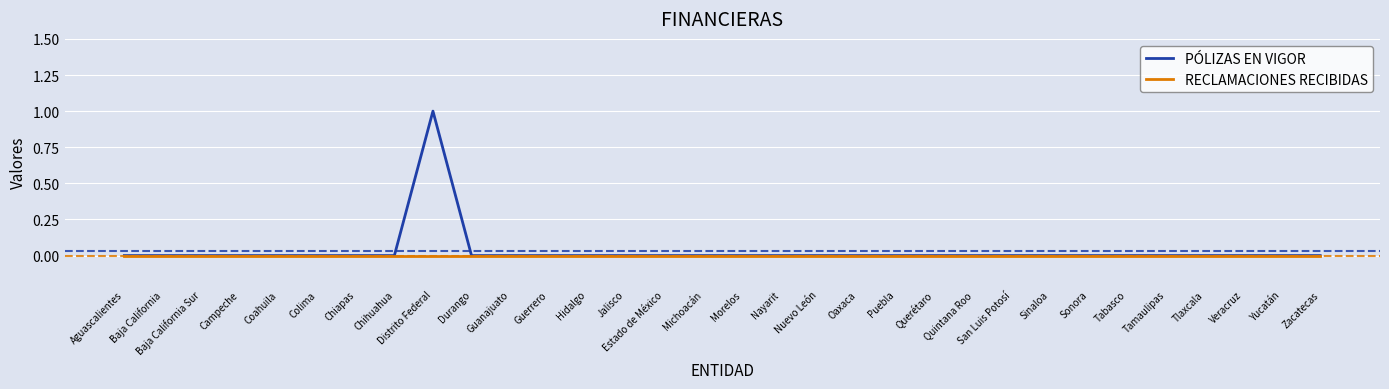

Reading left to right, what are all the values shown in this chart?

PÓLIZAS EN VIGOR: Aguascalientes=0	Baja California=0	Baja California Sur=0	Campeche=0	Coahuila=0	Colima=0	Chiapas=0	Chihuahua=0	Distrito Federal=1	Durango=0	Guanajuato=0	Guerrero=0	Hidalgo=0	Jalisco=0	Estado de México=0	Michoacán=0	Morelos=0	Nayarit=0	Nuevo León=0	Oaxaca=0	Puebla=0	Querétaro=0	Quintana Roo=0	San Luis Potosí=0	Sinaloa=0	Sonora=0	Tabasco=0	Tamaulipas=0	Tlaxcala=0	Veracruz=0	Yucatán=0	Zacatecas=0
RECLAMACIONES RECIBIDAS: Aguascalientes=0	Baja California=0	Baja California Sur=0	Campeche=0	Coahuila=0	Colima=0	Chiapas=0	Chihuahua=0	Distrito Federal=0	Durango=0	Guanajuato=0	Guerrero=0	Hidalgo=0	Jalisco=0	Estado de México=0	Michoacán=0	Morelos=0	Nayarit=0	Nuevo León=0	Oaxaca=0	Puebla=0	Querétaro=0	Quintana Roo=0	San Luis Potosí=0	Sinaloa=0	Sonora=0	Tabasco=0	Tamaulipas=0	Tlaxcala=0	Veracruz=0	Yucatán=0	Zacatecas=0